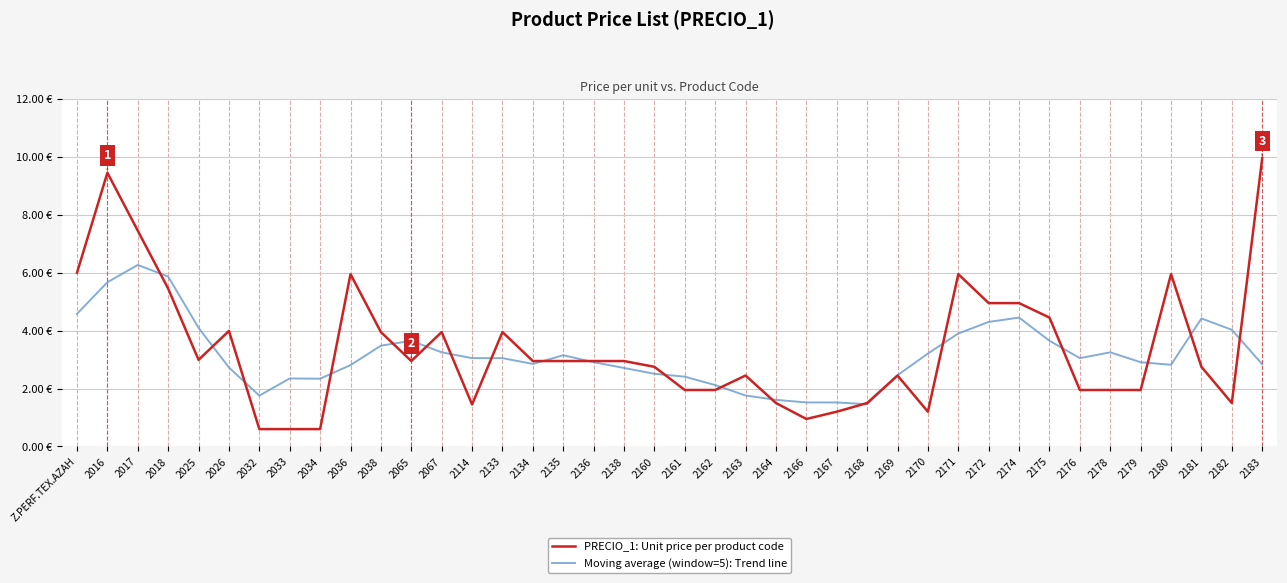

At which category does PRECIO_1: Unit price per product code reach its first local peak?

2016